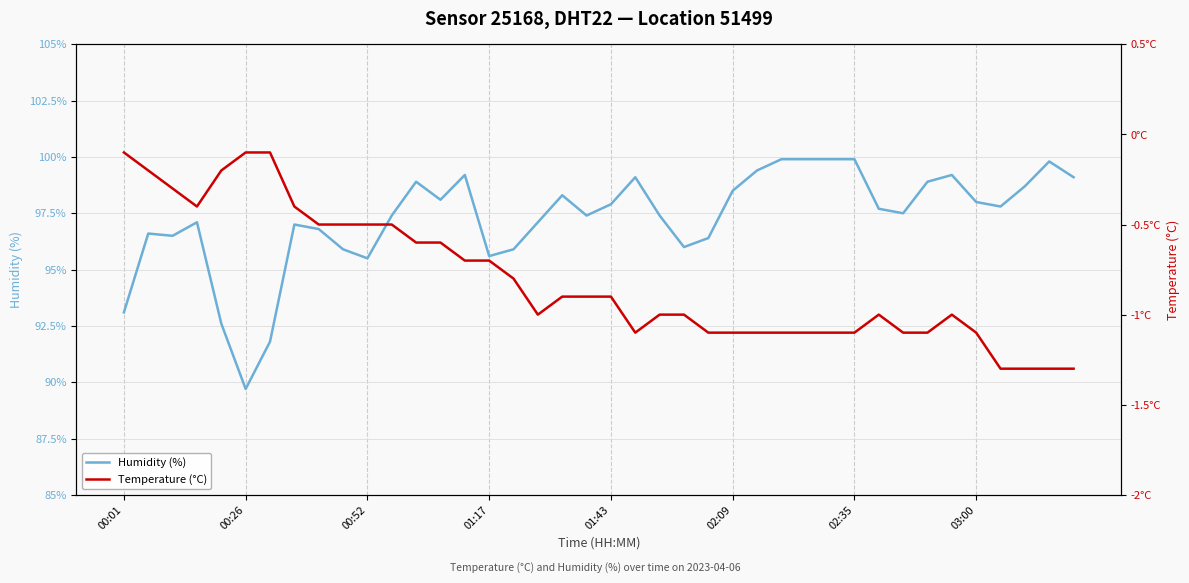

The Temperature (°C) series shows -1.1 at 21. True or false?

True